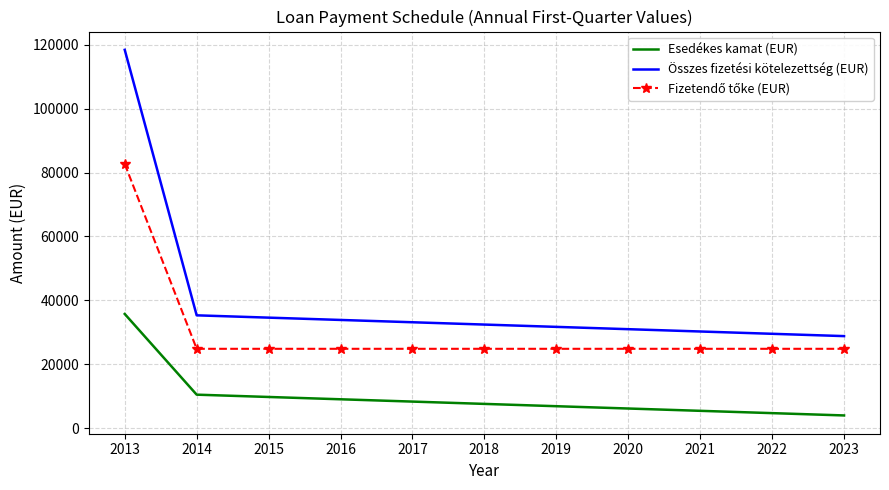

Which series has the widest spread of values?

Összes fizetési kötelezettség (EUR)